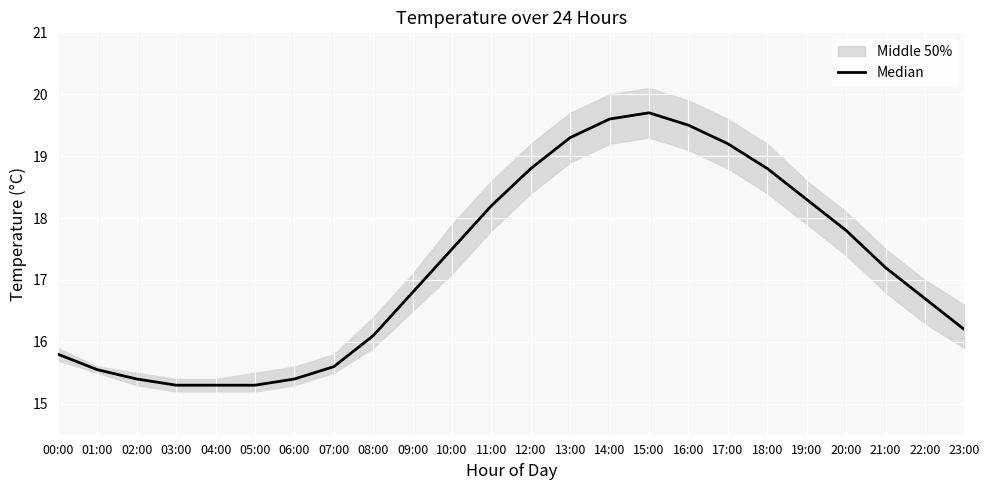

Which label corresponds to the largest value in the chart?

15:00